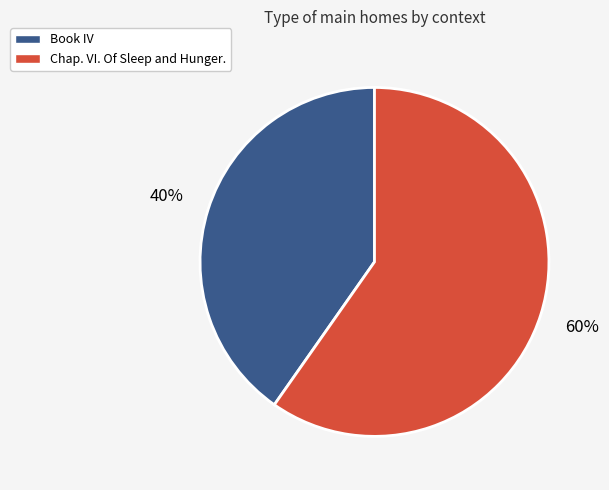

What percentage is the Chap. VI. Of Sleep and Hunger. slice, to the nearest percent?

60%